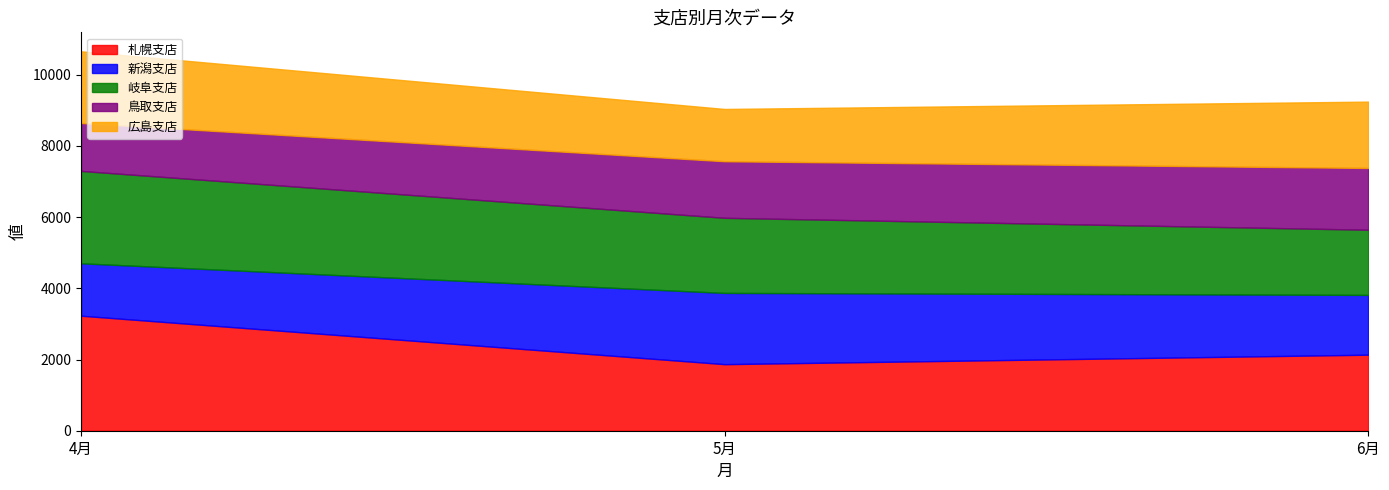

How many lines are shown in the chart?

5